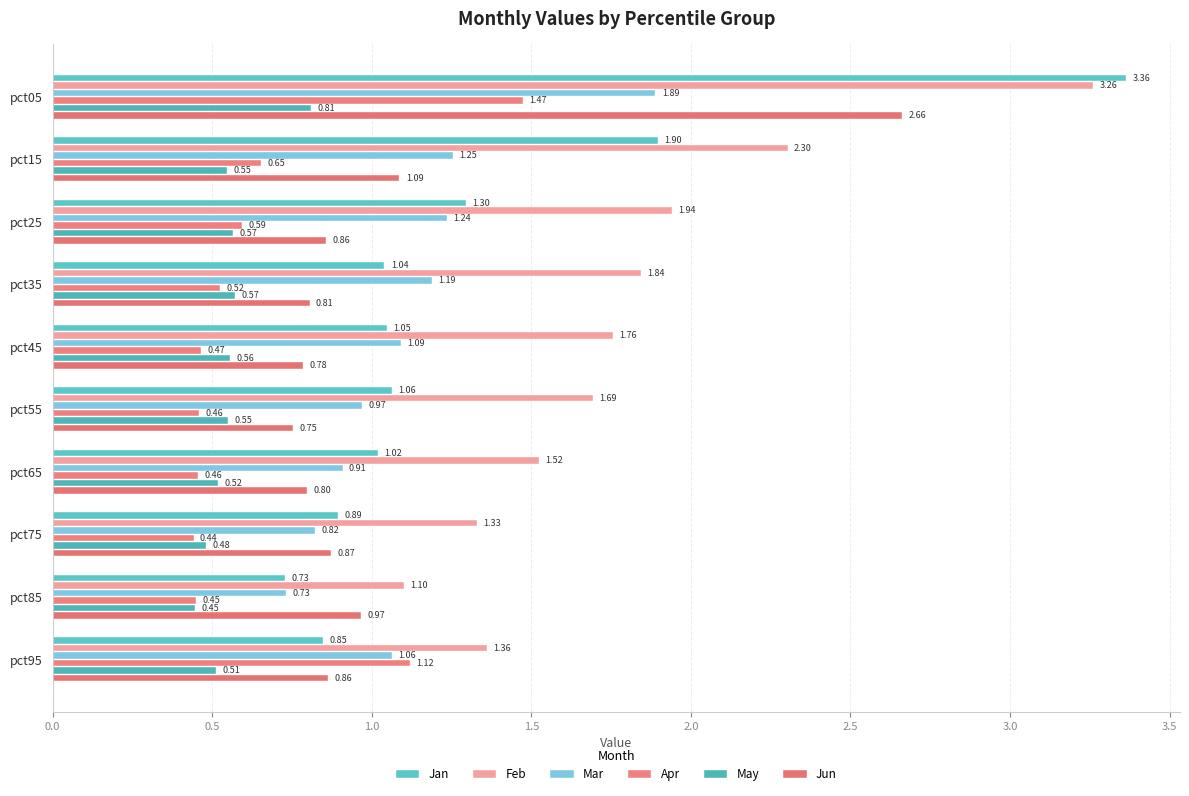

How many series are shown in this chart?

6